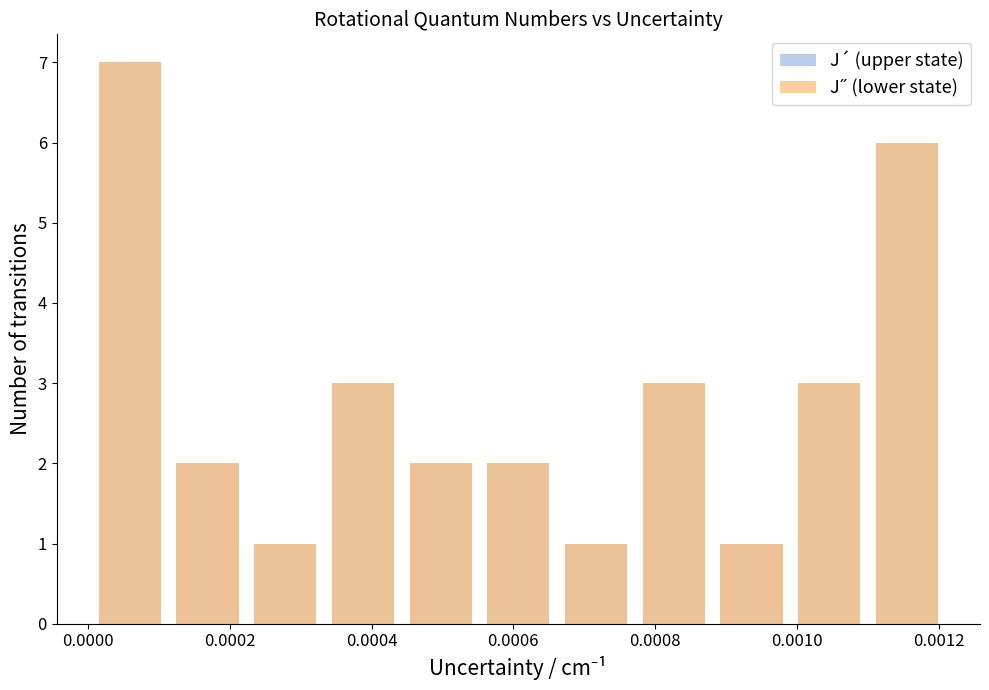

Rank the series at 0.0008 from highest to lowest value.

J´ (upper state), J˝ (lower state)